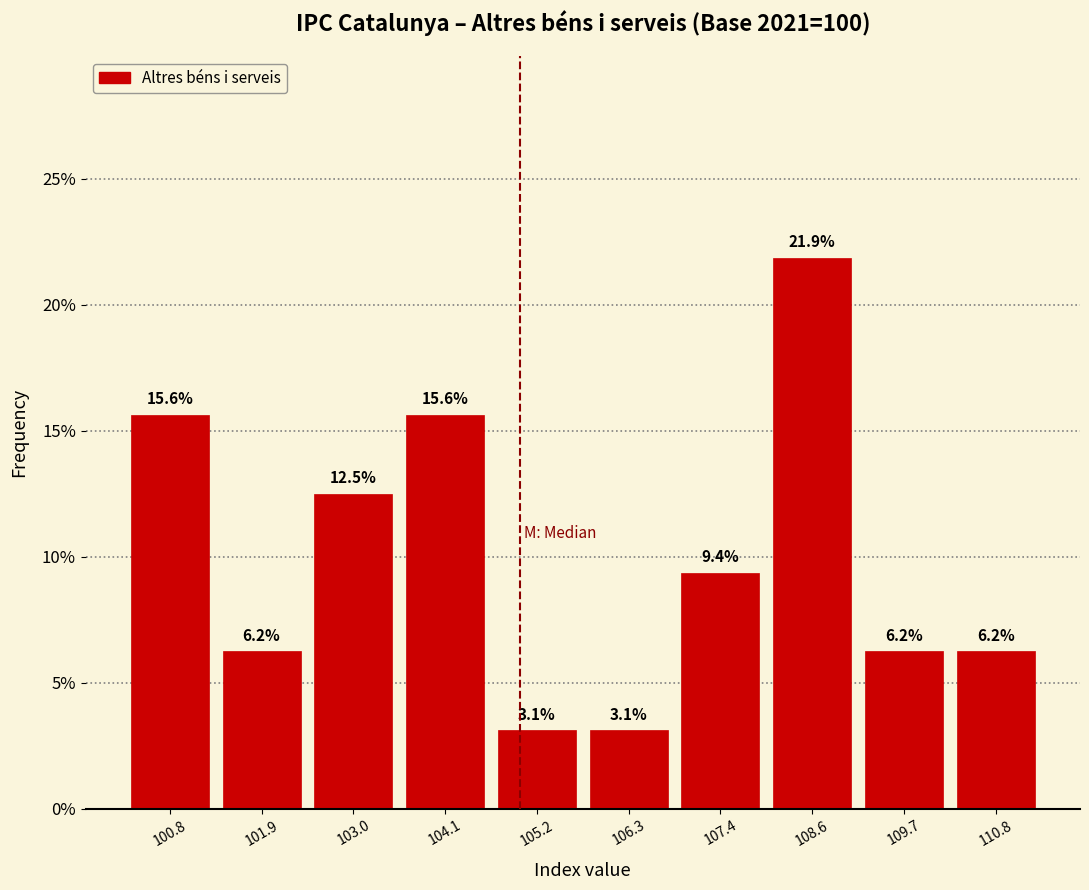

Reading left to right, transcribe this chart: for each bar, give the range it covers on the x-axis and its height. The bar edges are not printed on the chart, so give them approximately, as read against the axis.

100.2 to 101.4: 15.6
101.4 to 102.4: 6.2
102.4 to 103.6: 12.5
103.6 to 104.6: 15.6
104.6 to 105.8: 3.1
105.8 to 106.8: 3.1
106.8 to 108.0: 9.4
108.0 to 109.2: 21.9
109.2 to 110.2: 6.2
110.2 to 111.4: 6.2